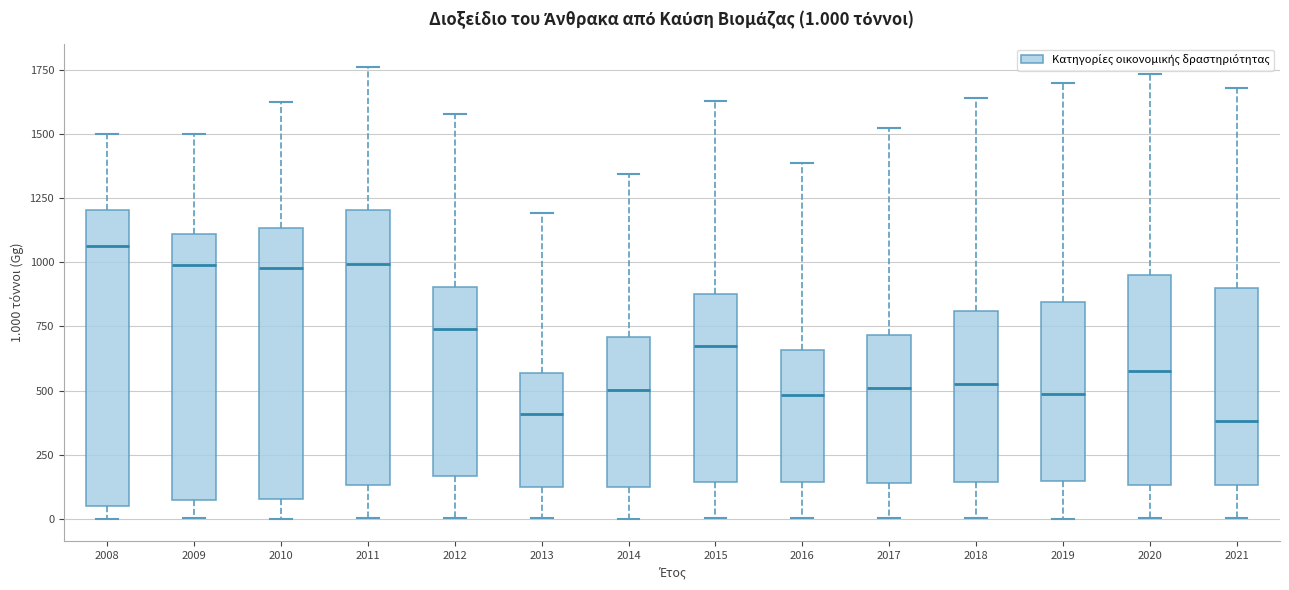

Which box is the tallest, from its lower edge to its upper edge?

2008